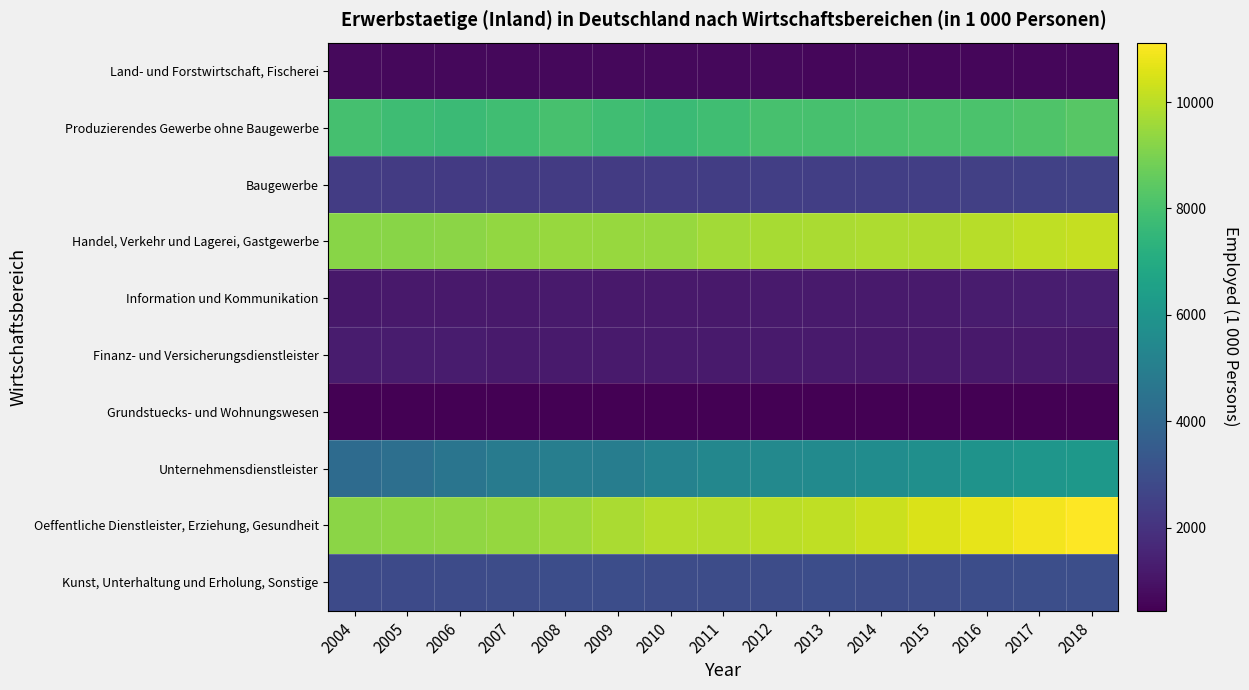

Count the number of data series in this chart.

10